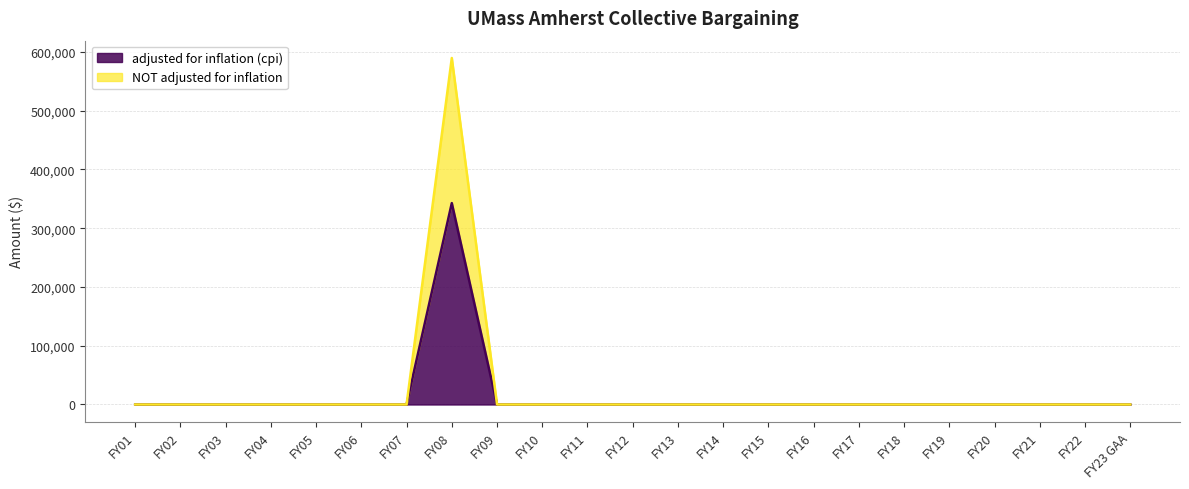

What is the label of the 14th point from the right?

FY10